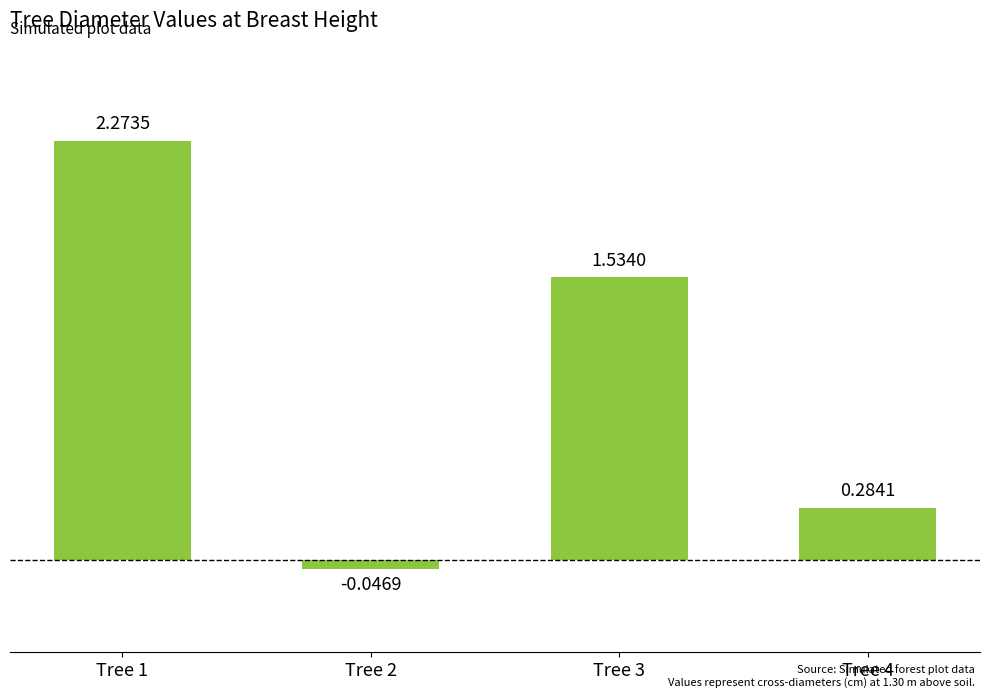

Which category has the highest value across all series?

Tree 1